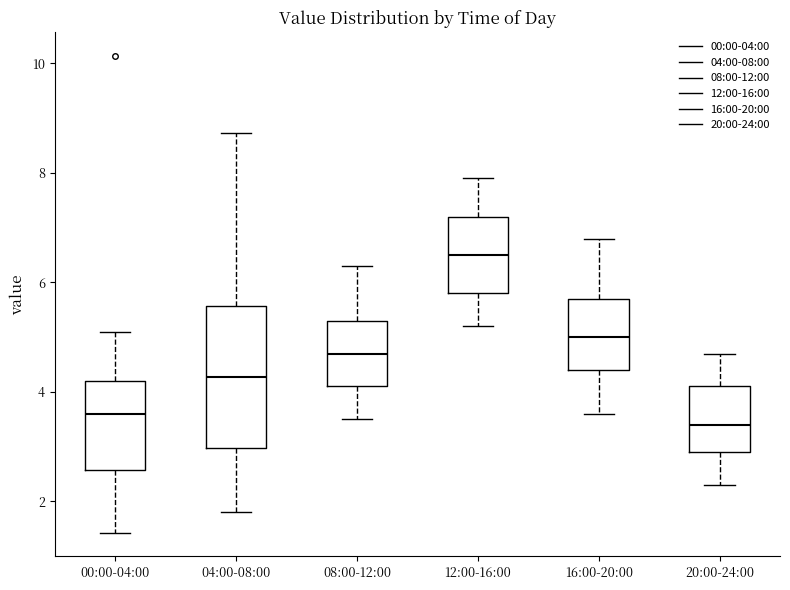

Reading left to right, read every box against the y-axis: the position of its median line, the range the box covers, and the ends of its whiskers. The values are not printed on the chart, so give them approximately, as read against the axis.

00:00-04:00: median 3.6, box 2.6 to 4.2, whiskers 1.4 to 5.2
04:00-08:00: median 4.2, box 3.0 to 5.6, whiskers 1.8 to 8.8
08:00-12:00: median 4.8, box 4.2 to 5.4, whiskers 3.6 to 6.4
12:00-16:00: median 6.6, box 5.8 to 7.2, whiskers 5.2 to 8.0
16:00-20:00: median 5.0, box 4.4 to 5.8, whiskers 3.6 to 6.8
20:00-24:00: median 3.4, box 3.0 to 4.2, whiskers 2.4 to 4.8